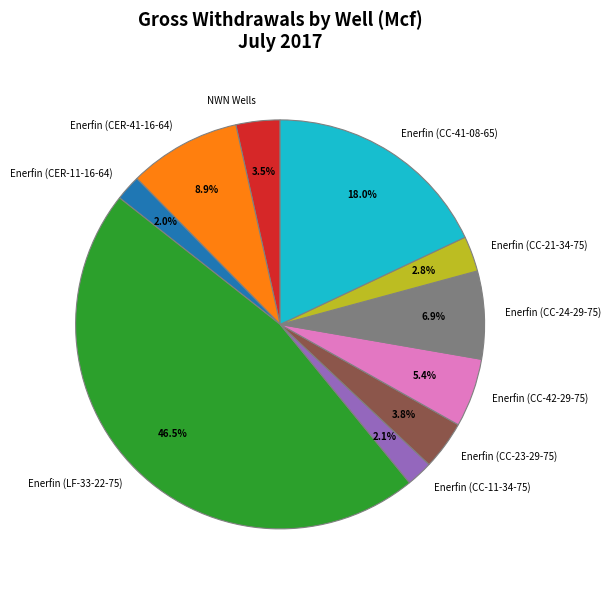

What percentage is the Enerfin (CER-11-16-64) slice, to the nearest percent?

2%